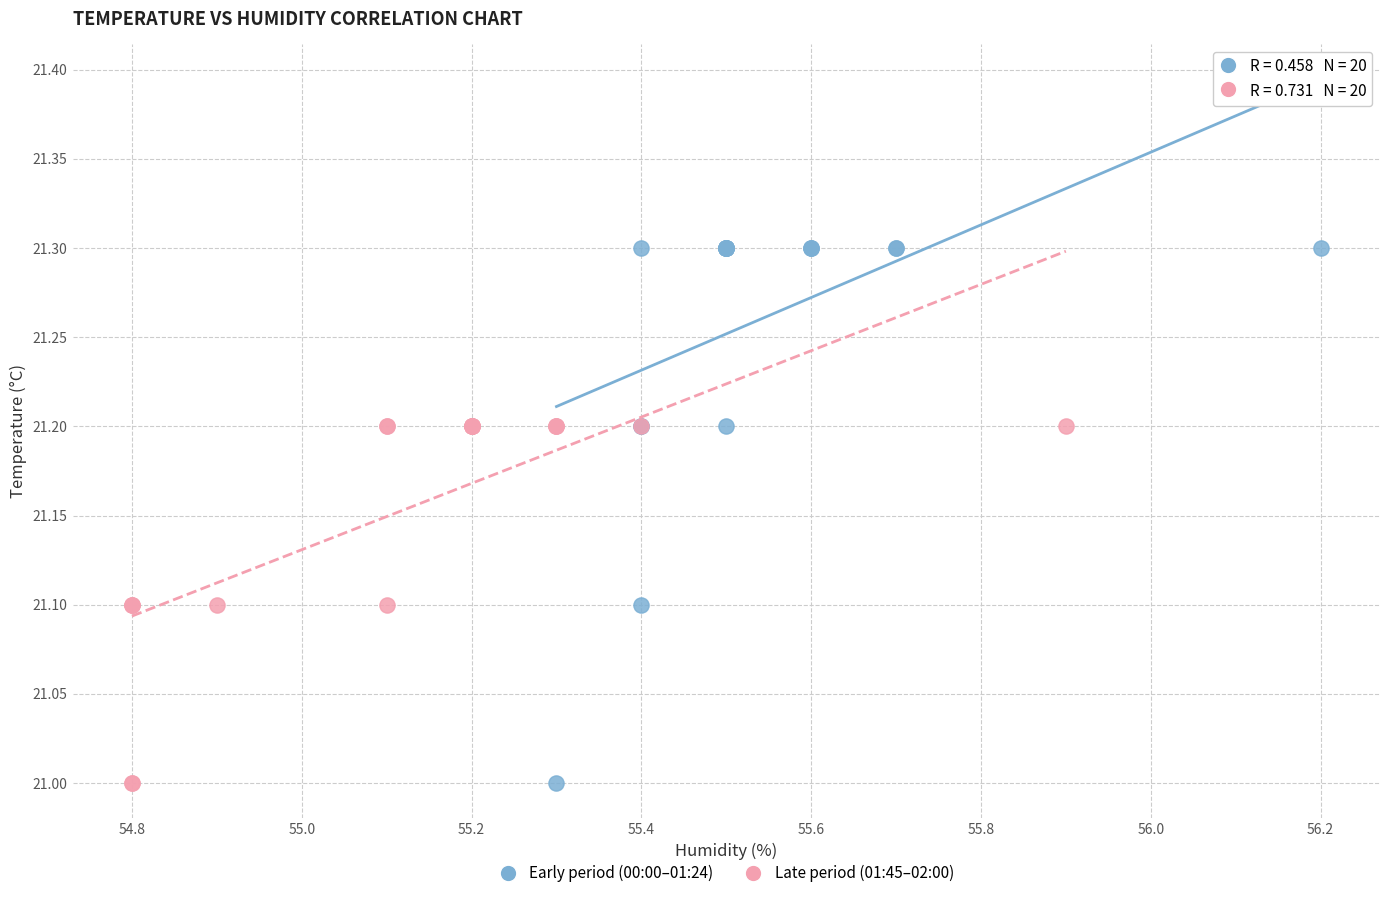

Which series reaches the maximum Y coordinate?

Early period (00:00–01:24)